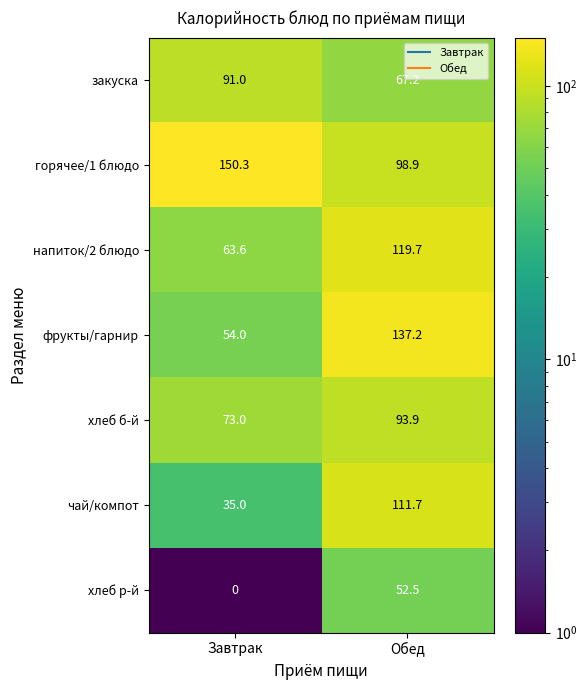

At how many categories does at least one series exceed 118?

2